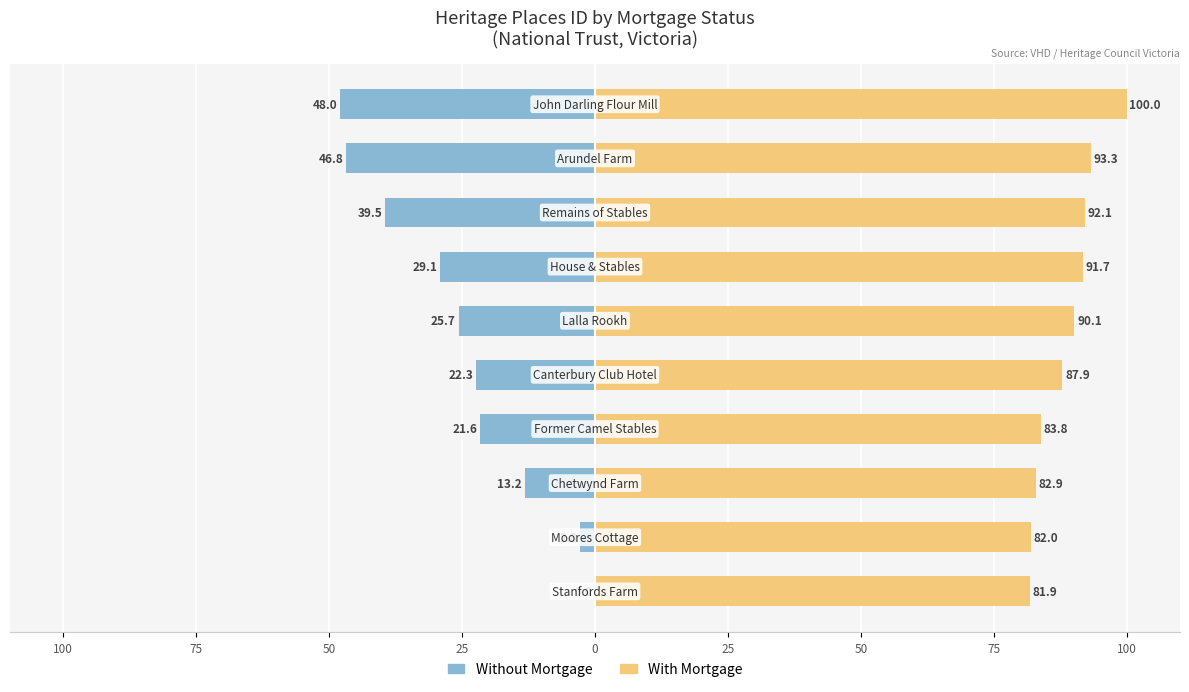

What is the approximate value of Without Mortgage at 100?

-46.8